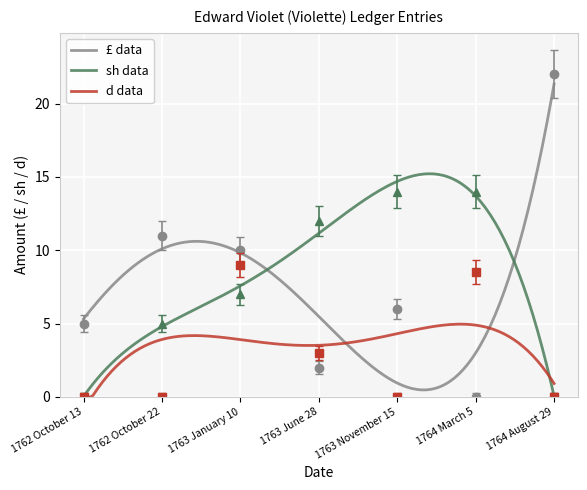

How many data points in d data are above 0?

3